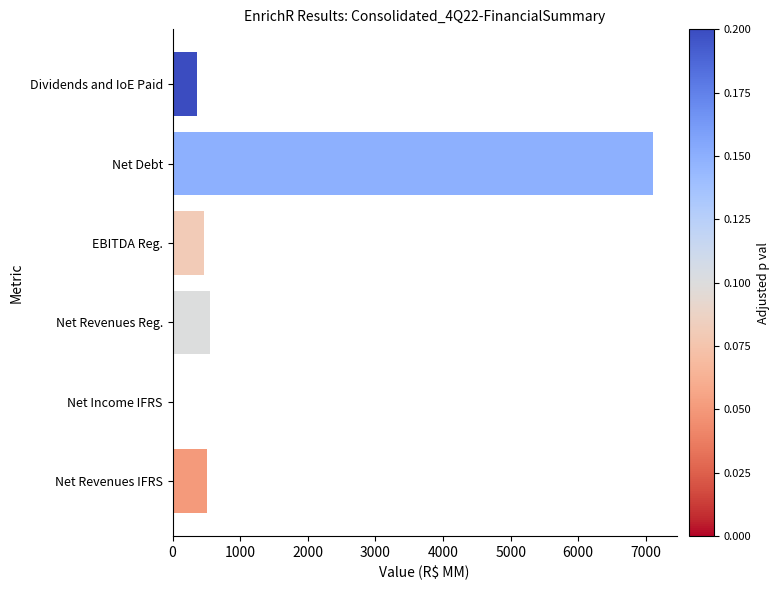

What is the minimum value shown in the chart?

22.8